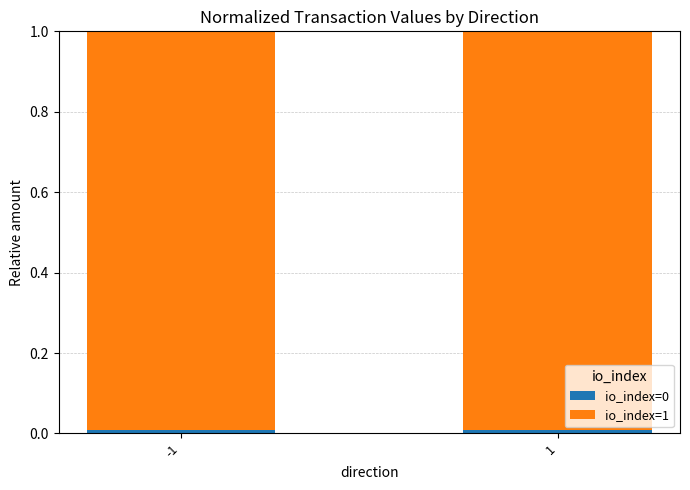

Where is io_index=0 nearest to the value 0?

-1